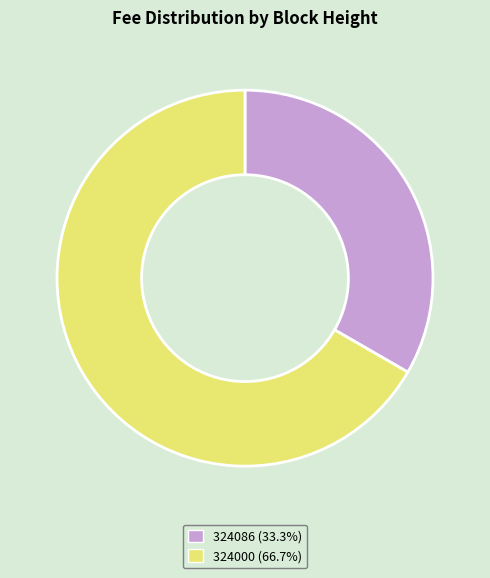

Which category accounts for the majority?

324000